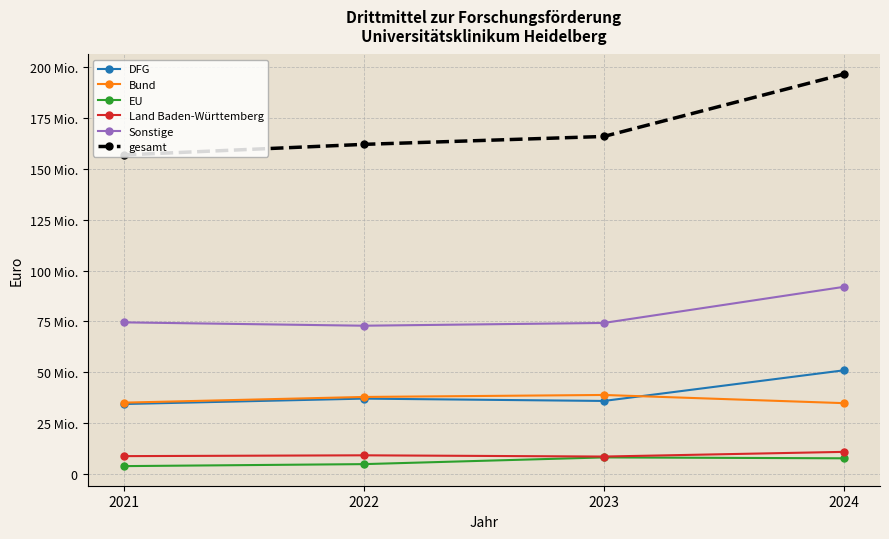

List the labels in order of DFG value, largest first.

2024, 2022, 2023, 2021